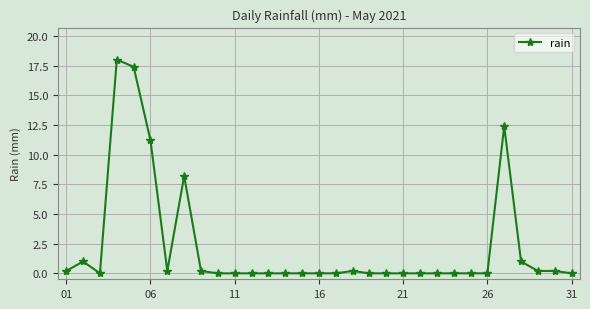

True or false: the data has more than 2 interior local peaks.

True